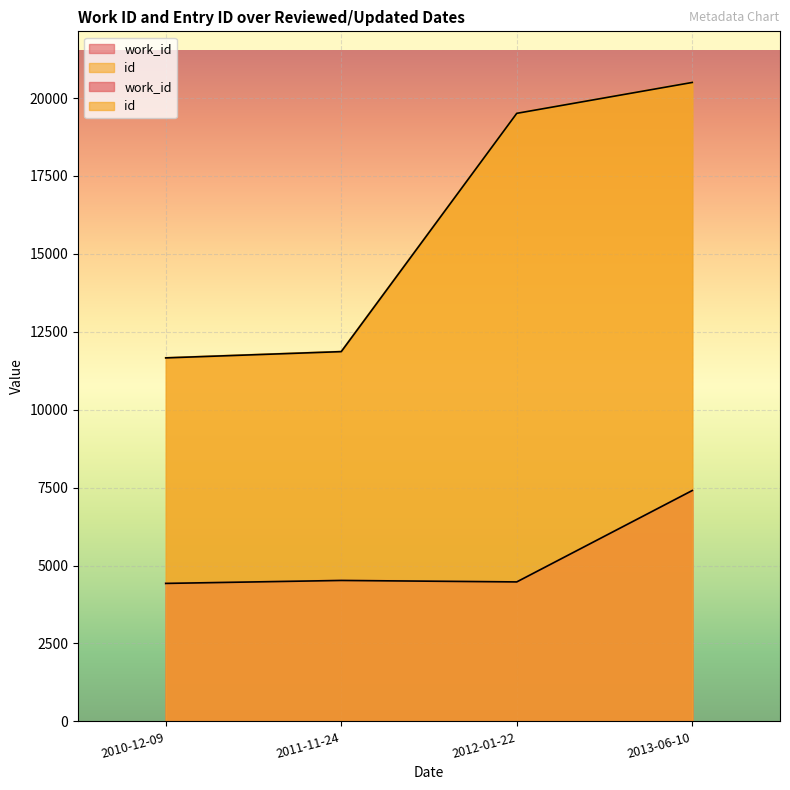

Rank the categories by id value from highest to lowest.

2013-06-10, 2012-01-22, 2011-11-24, 2010-12-09